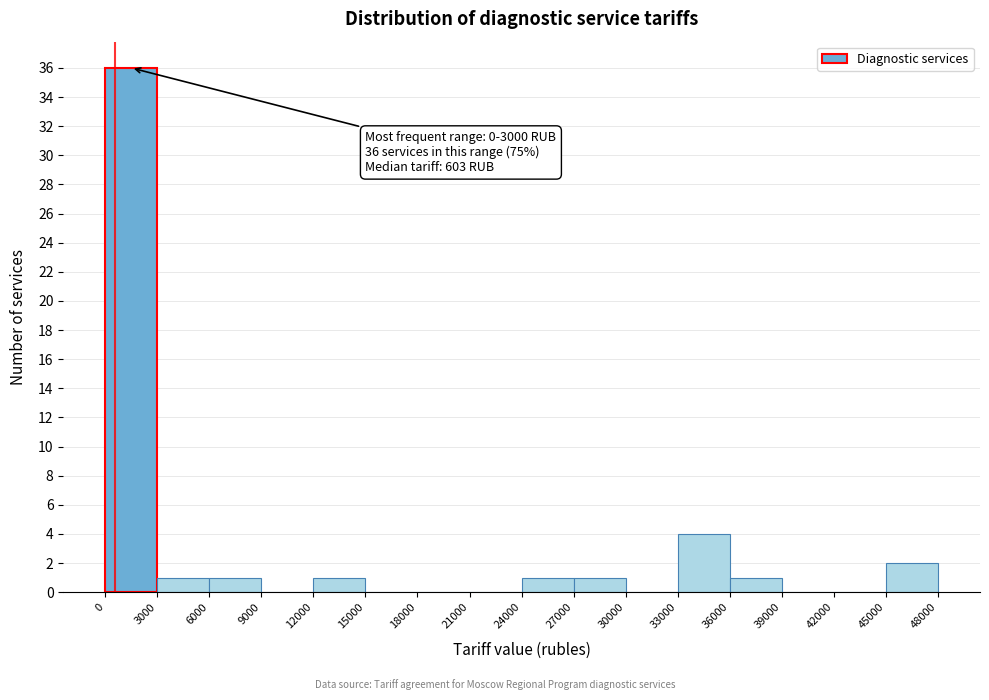

Over which range of the x-axis is the bar tallest?

0 to 3000